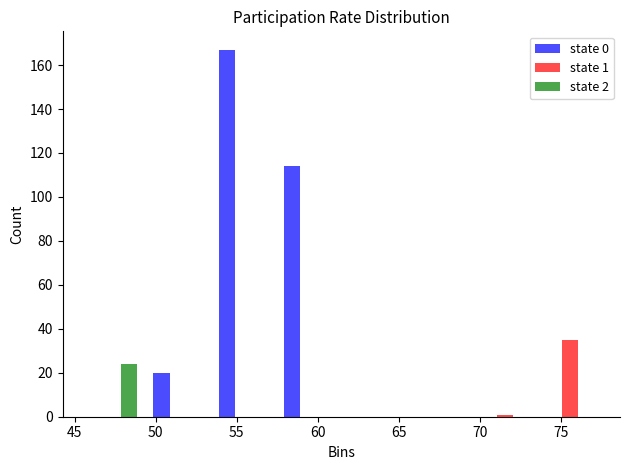

In the state 0 series, which range on the x-axis has the tallest bar?

53.5 to 57.5